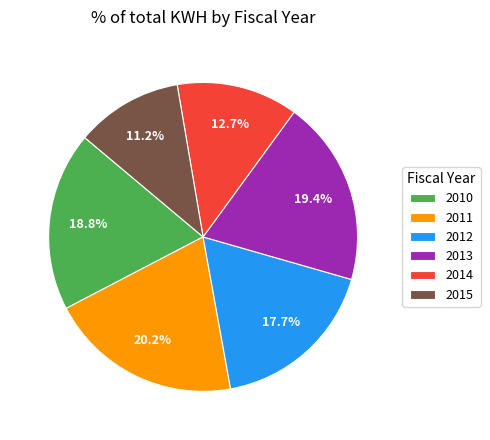

Is there any slice that represents more than half of the pie?

No